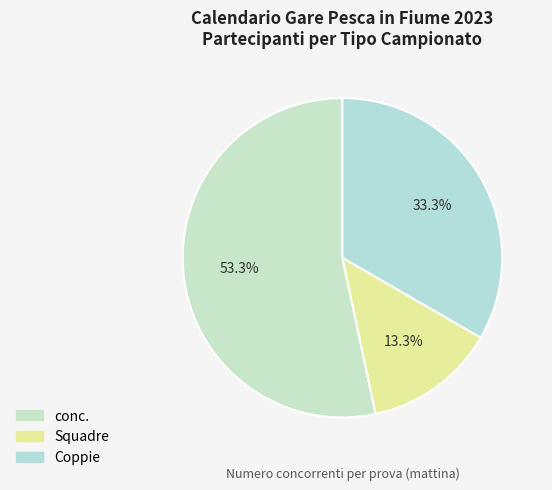

To the nearest percent, what is the difference between the conc. and Squadre slice percentages?

40%